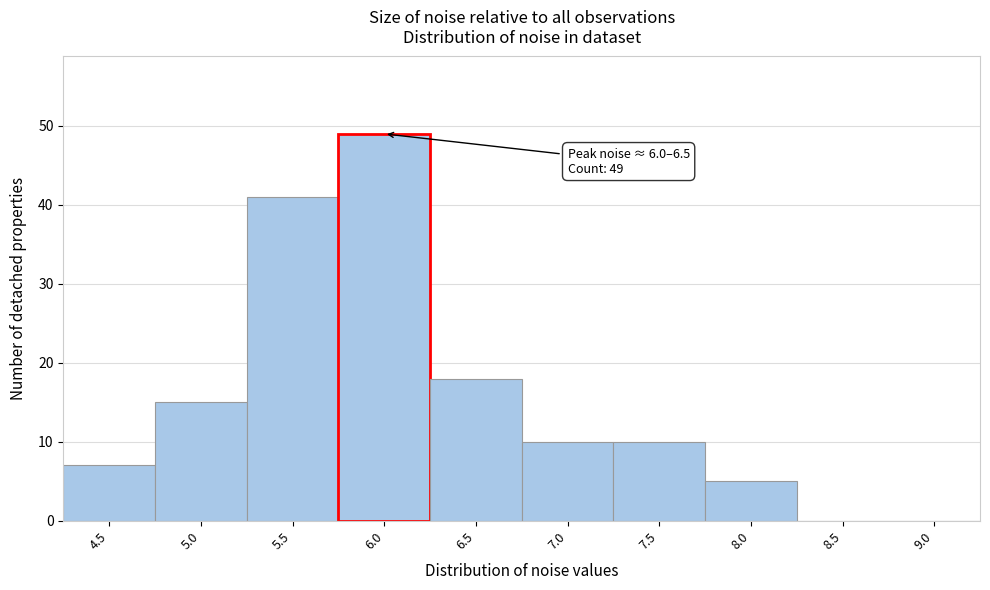

Reading left to right, list all the values displayed in this chart.

4.5=7	5.0=15	5.5=41	6.0=49	6.5=18	7.0=10	7.5=10	8.0=5	8.5=0	9.0=0